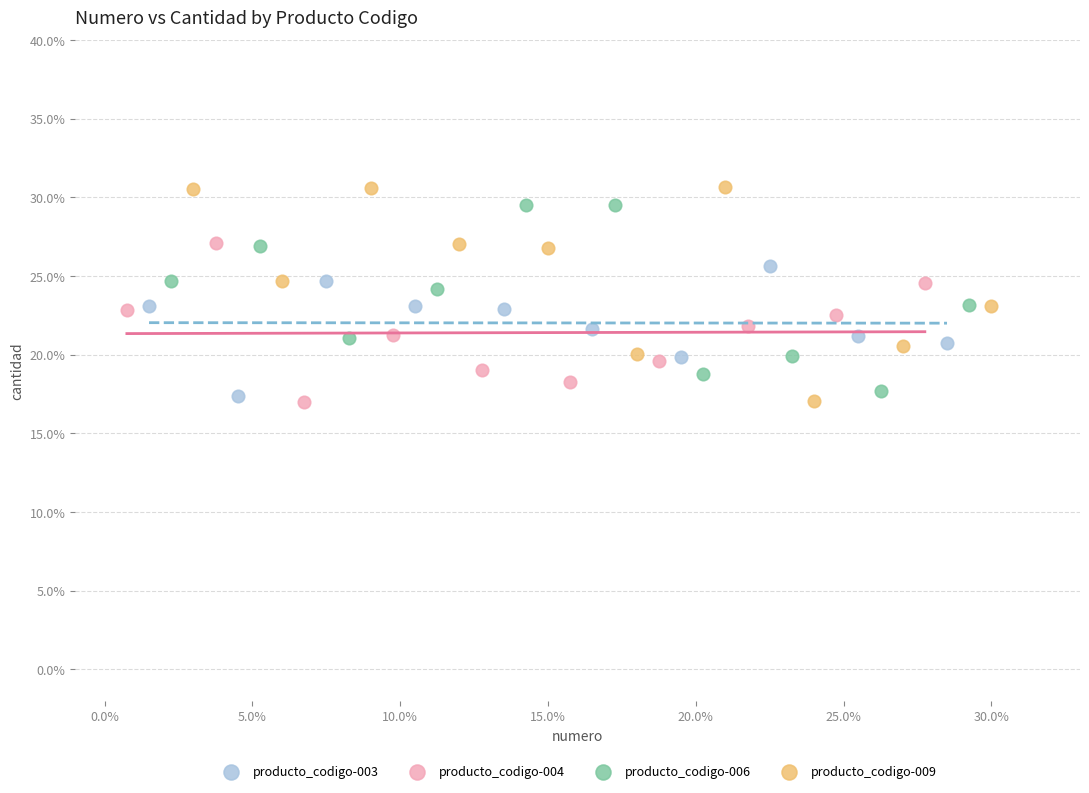

Which series contains the highest Y value?

producto_codigo-009